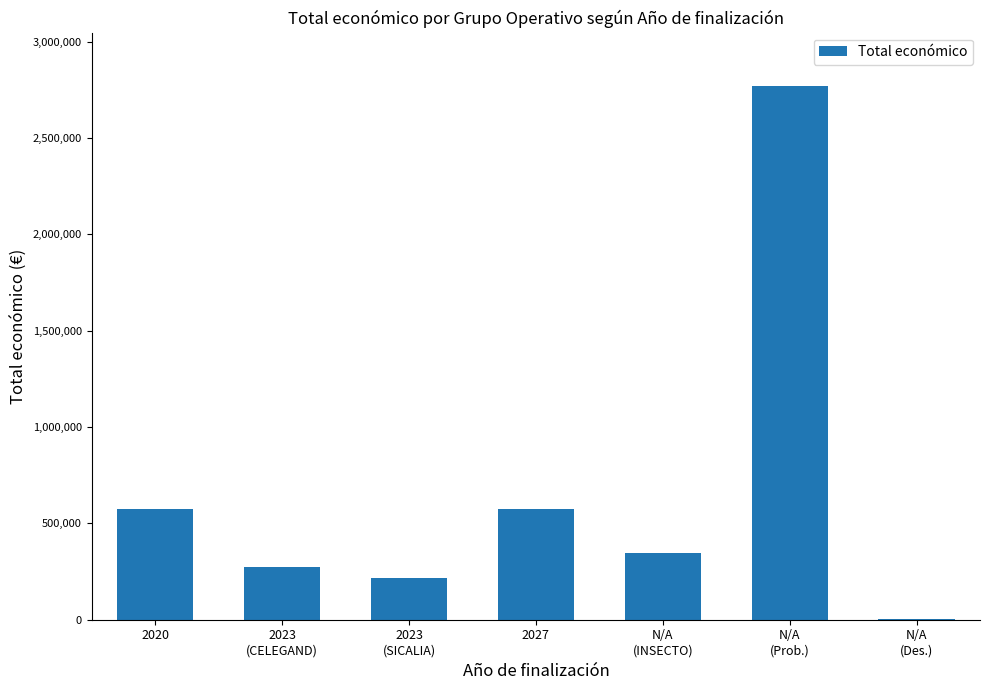

What is the maximum value shown in the chart?

2769359